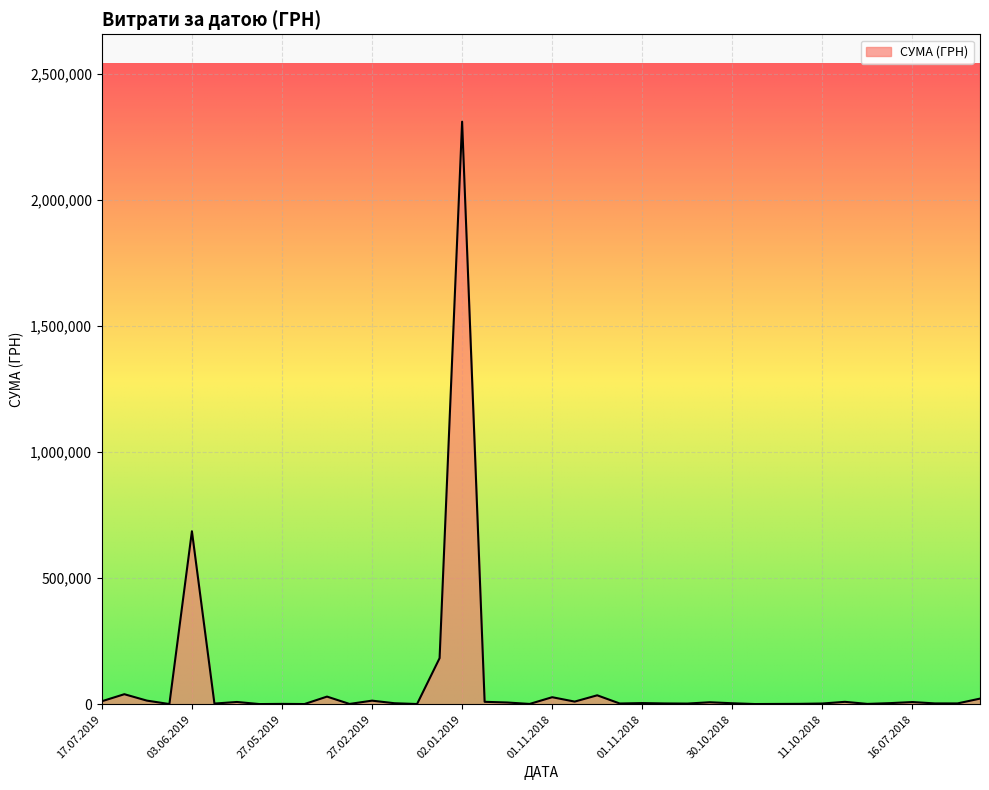

What is the maximum value shown in the chart?

2310253.5